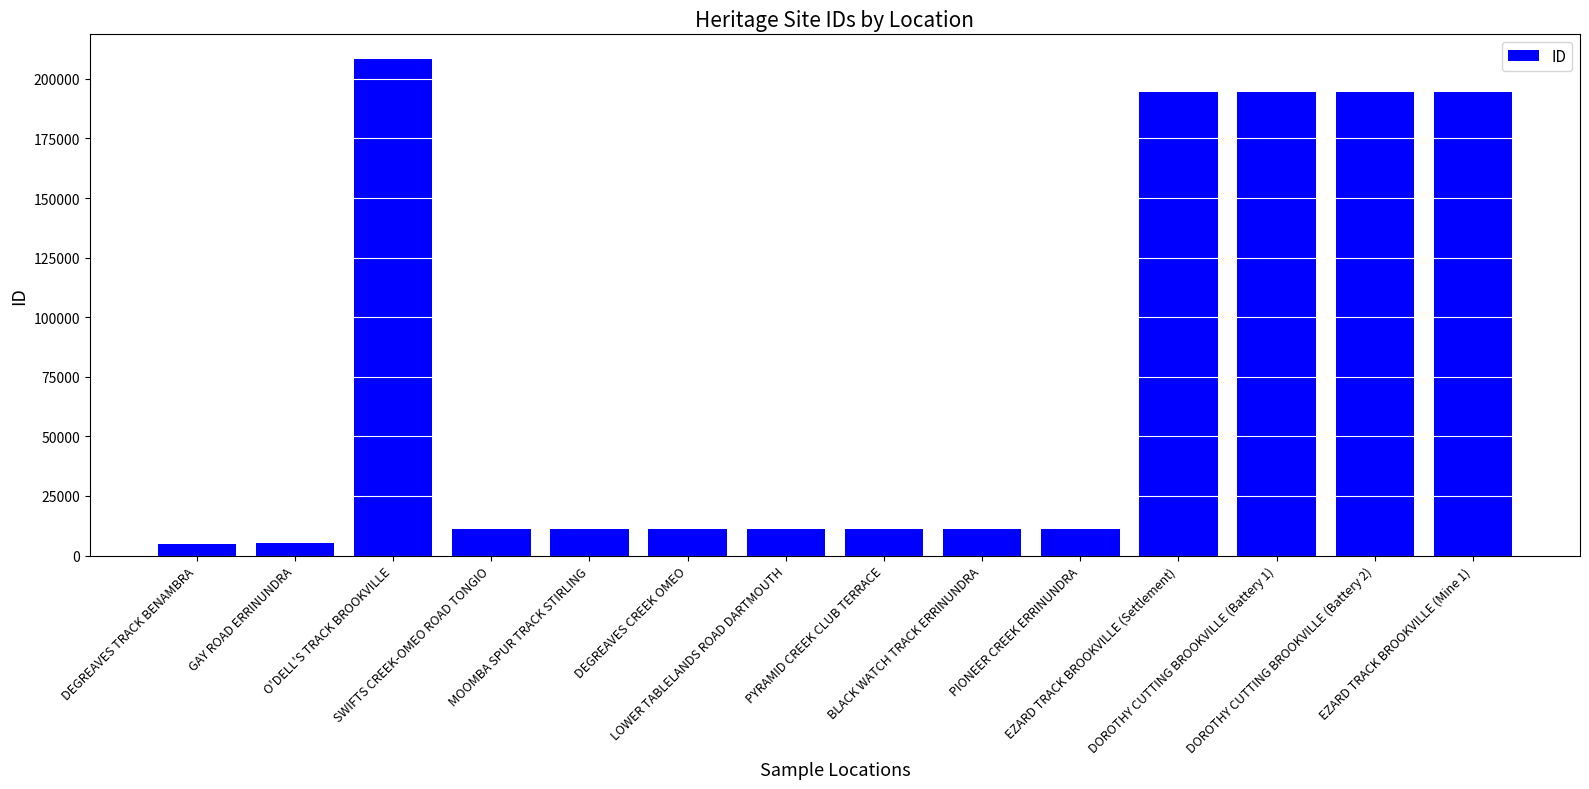

What is the difference between the maximum and minimum values?

203268